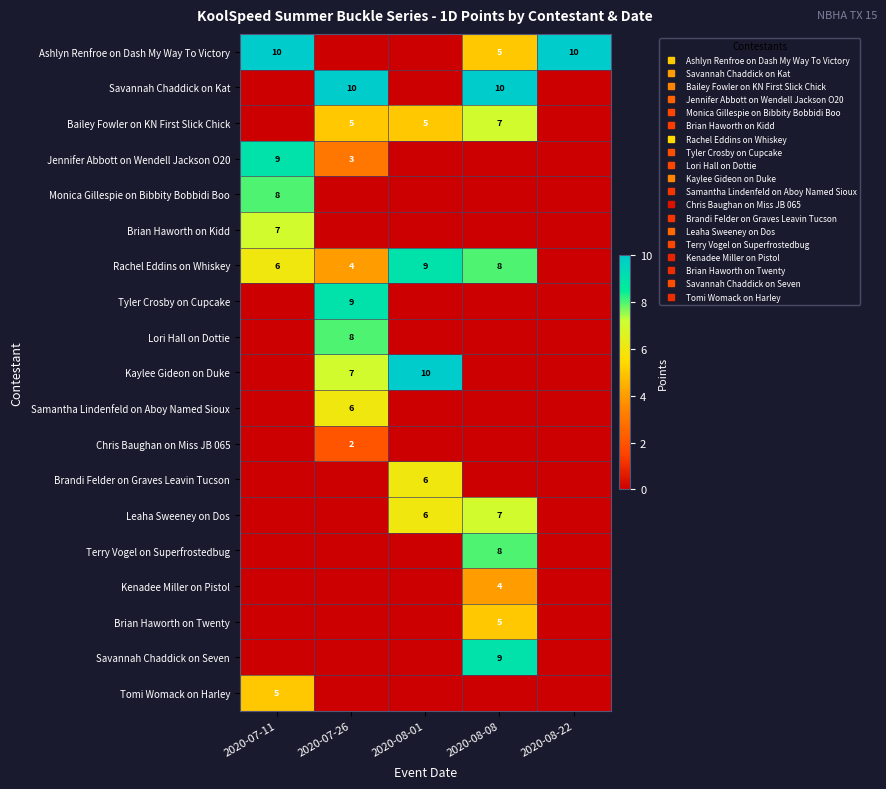

What is the difference between the second highest and minimum values in the Kaylee Gideon on Duke series?

7